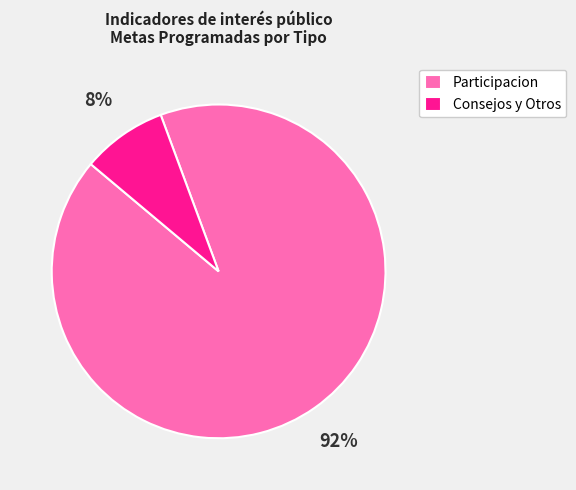

Combined, do Participacion and Consejos y Otros account for over 50%?

Yes